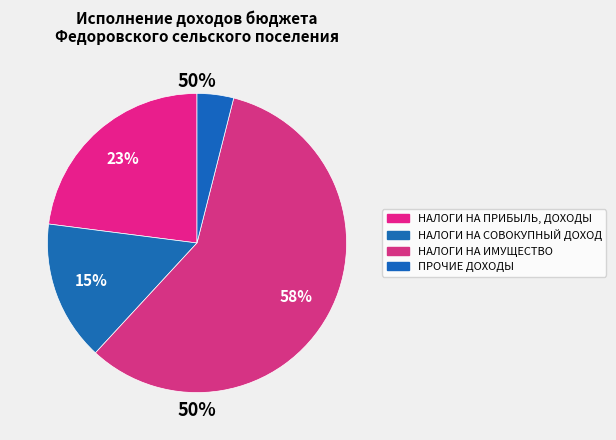

The НАЛОГИ НА СОВОКУПНЫЙ ДОХОД slice represents 15% of the pie. True or false?

True